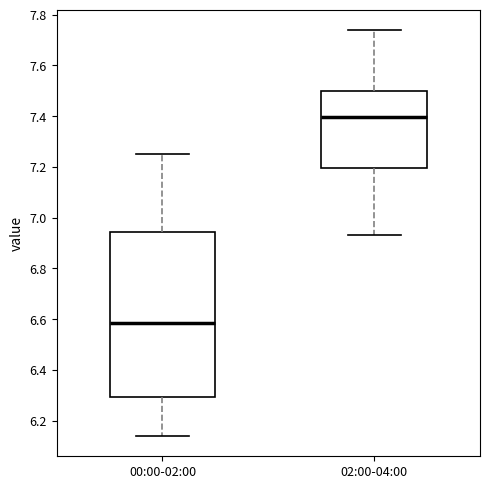

Where does the median line of the box for 02:00-04:00 sit on the y-axis? The values are not printed on the chart, so give them approximately, as read against the axis.

7.40